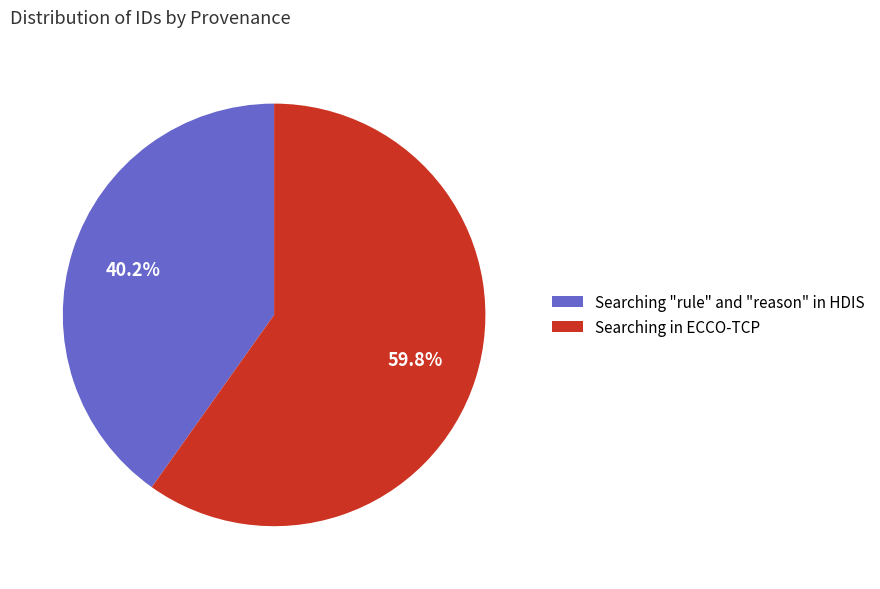

What is the smallest slice in the pie chart?

Searching "rule" and "reason" in HDIS